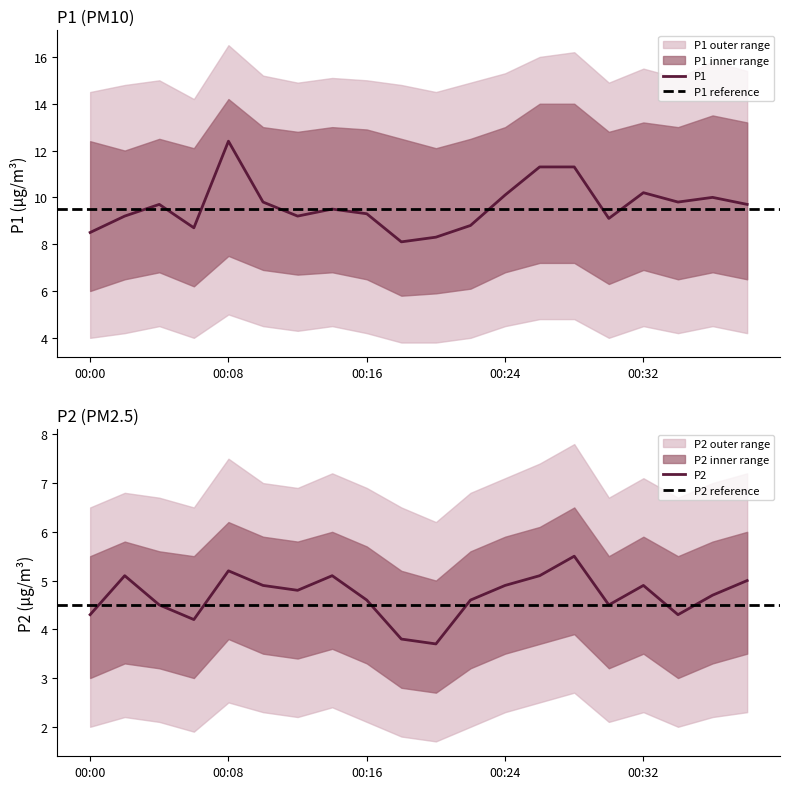

Reading right to left, transcribe all the data shown in this chart.

P1: 00:38=9.7	00:36=10.0	00:34=9.8	00:32=10.2	00:30=9.1	00:28=11.3	00:26=11.3	00:24=10.1	00:22=8.8	00:20=8.3	00:18=8.1	00:16=9.3	00:14=9.5	00:12=9.2	00:10=9.8	00:08=12.4	00:06=8.7	00:04=9.7	00:02=9.2	00:00=8.5
P2: 00:38=5.0	00:36=4.7	00:34=4.3	00:32=4.9	00:30=4.5	00:28=5.5	00:26=5.1	00:24=4.9	00:22=4.6	00:20=3.7	00:18=3.8	00:16=4.6	00:14=5.1	00:12=4.8	00:10=4.9	00:08=5.2	00:06=4.2	00:04=4.5	00:02=5.1	00:00=4.3